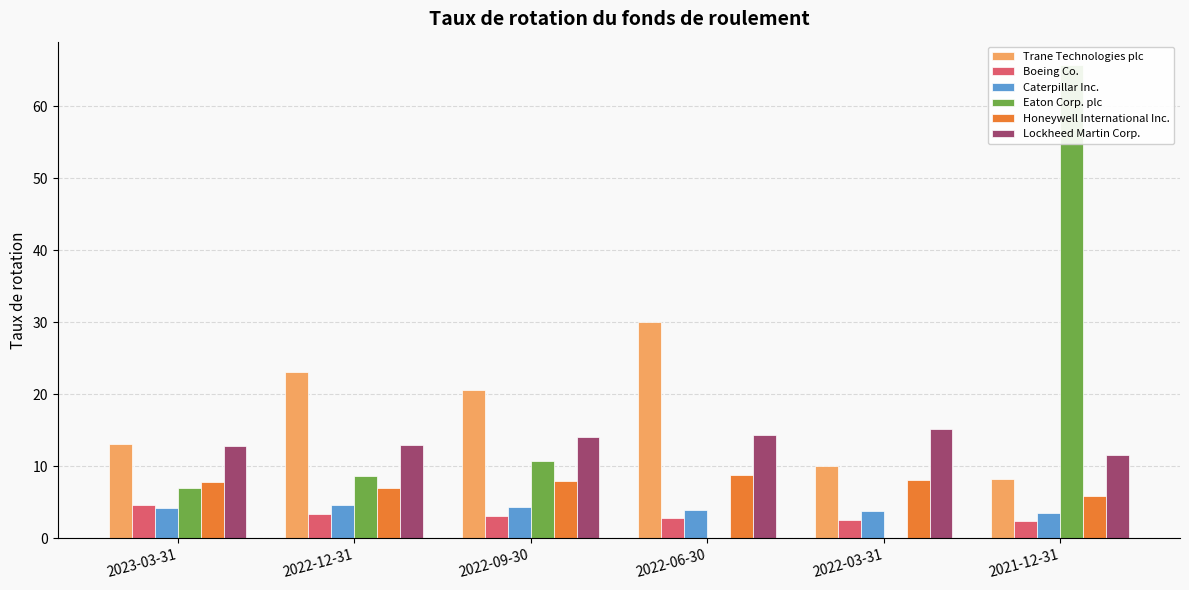

What is the difference between the second highest and minimum values in the Eaton Corp. plc series?

10.7